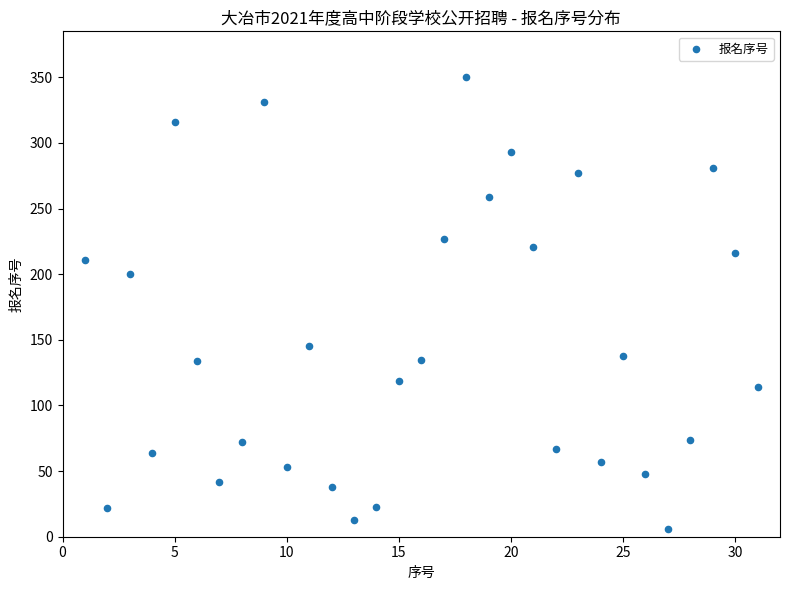

What is the range of Y values (max minus min)?

344